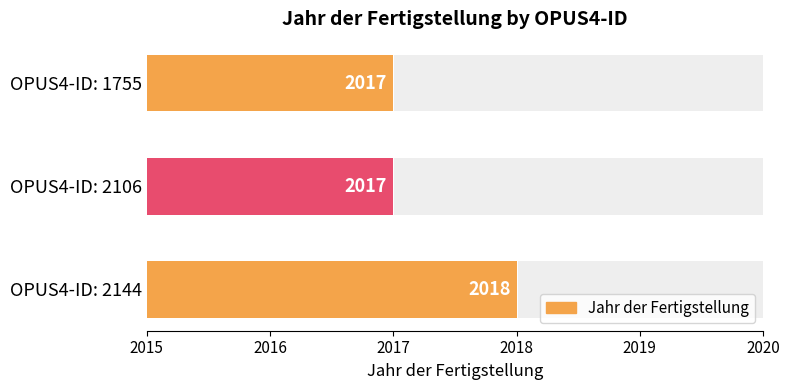

What is the maximum value shown in the chart?

2018